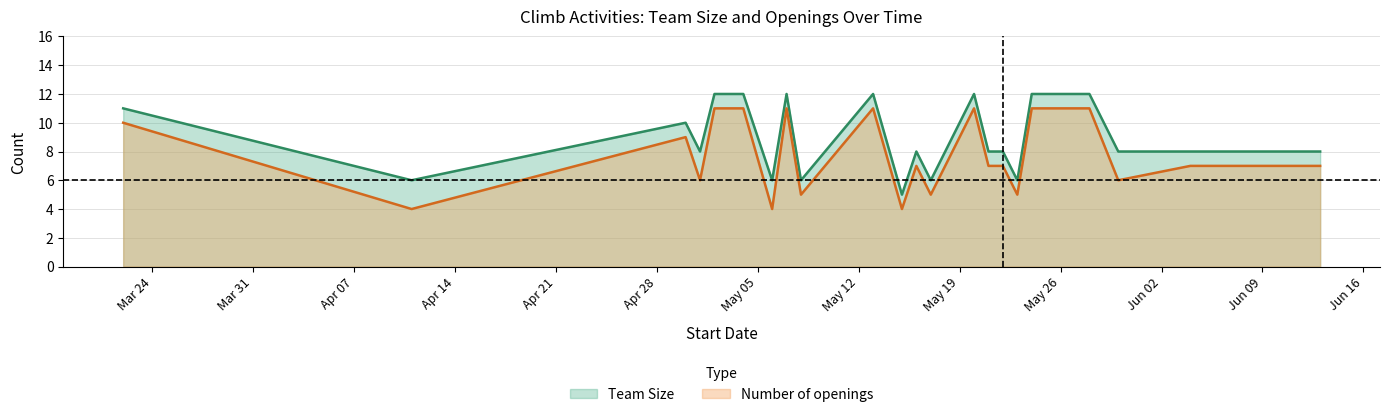

Between 2020-05-04 and 2020-05-07, which series saw the biggest shift?

Team Size